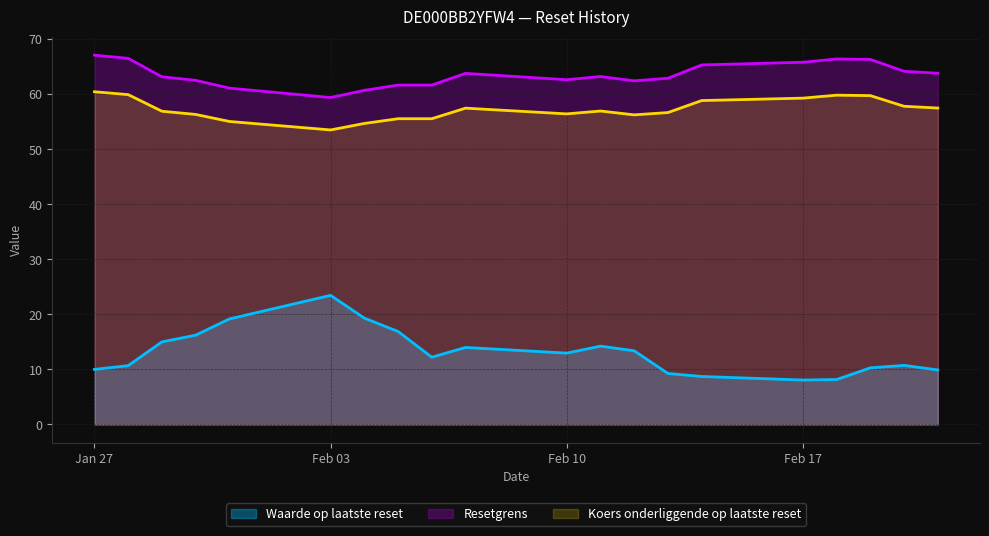

The Koers onderliggende op laatste reset series shows 54.7 at 2025-02-04. True or false?

True